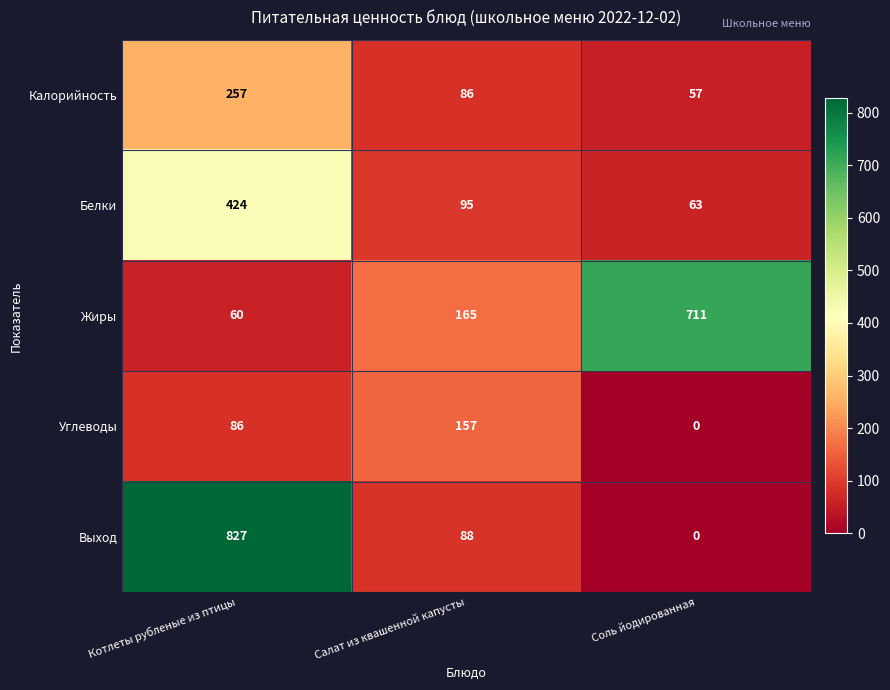

Which label corresponds to the largest value in the chart?

Котлеты рубленые из птицы